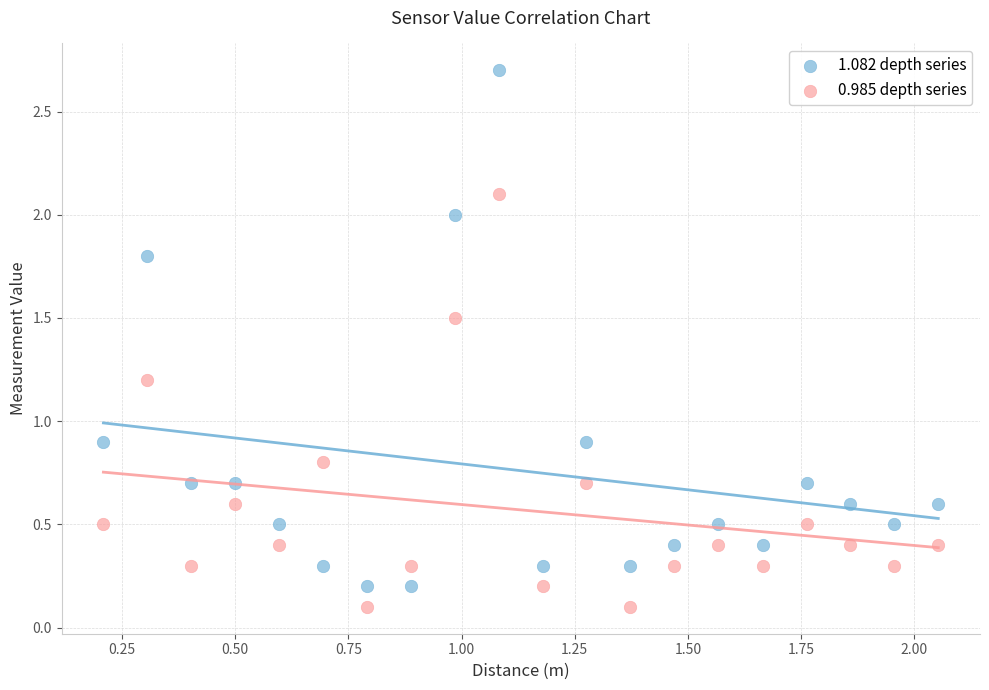

Which series contains the highest Y value?

1.082 depth series